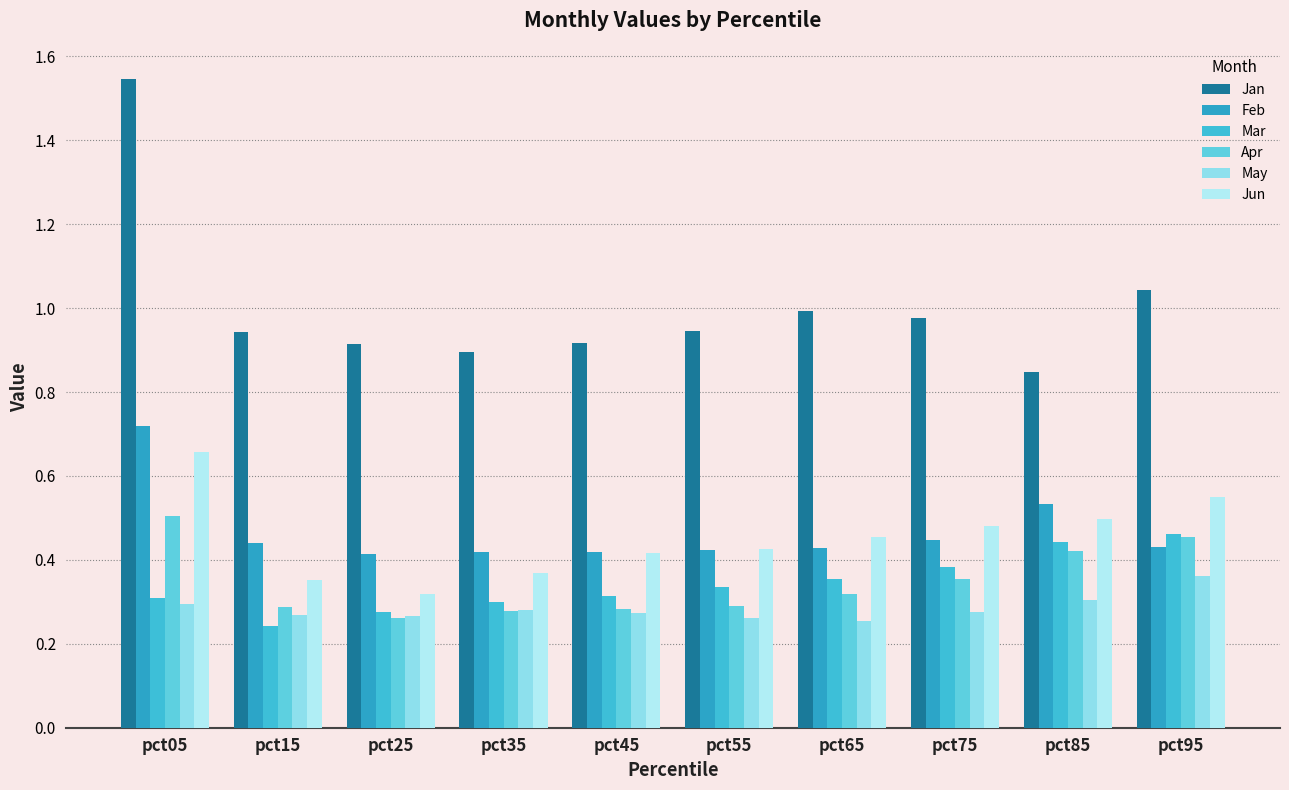

Which category has the highest value in the Jan series?

pct05